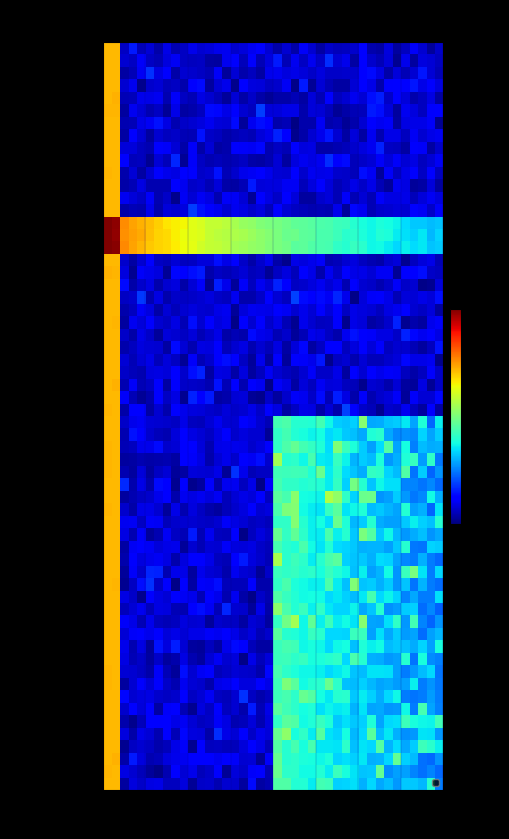

At how many categories does at least one series exceed 66?

1